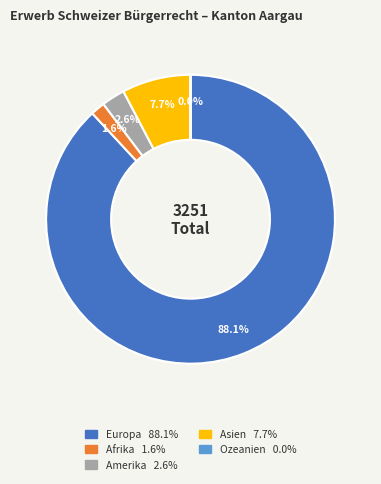

Is the sum of Asien and Afrika greater than half?

No